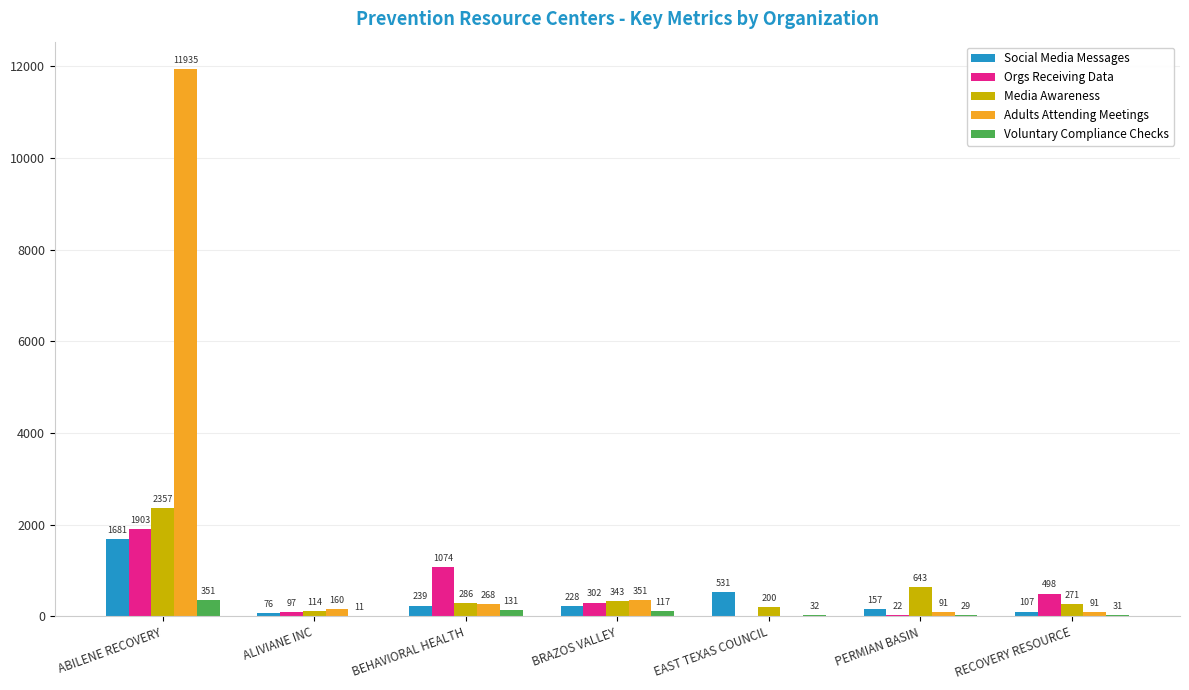

How many data points does each series have?

7